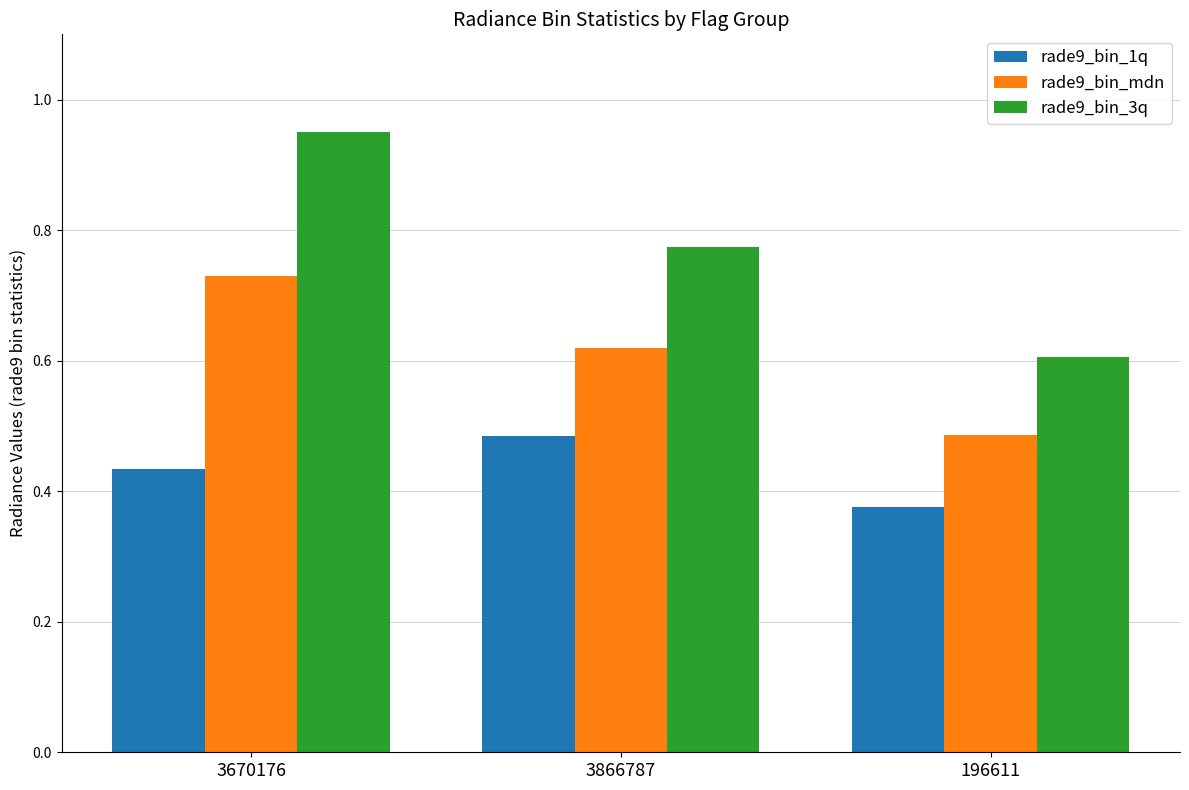

The rade9_bin_mdn series shows 0.6 at 3866787. True or false?

True